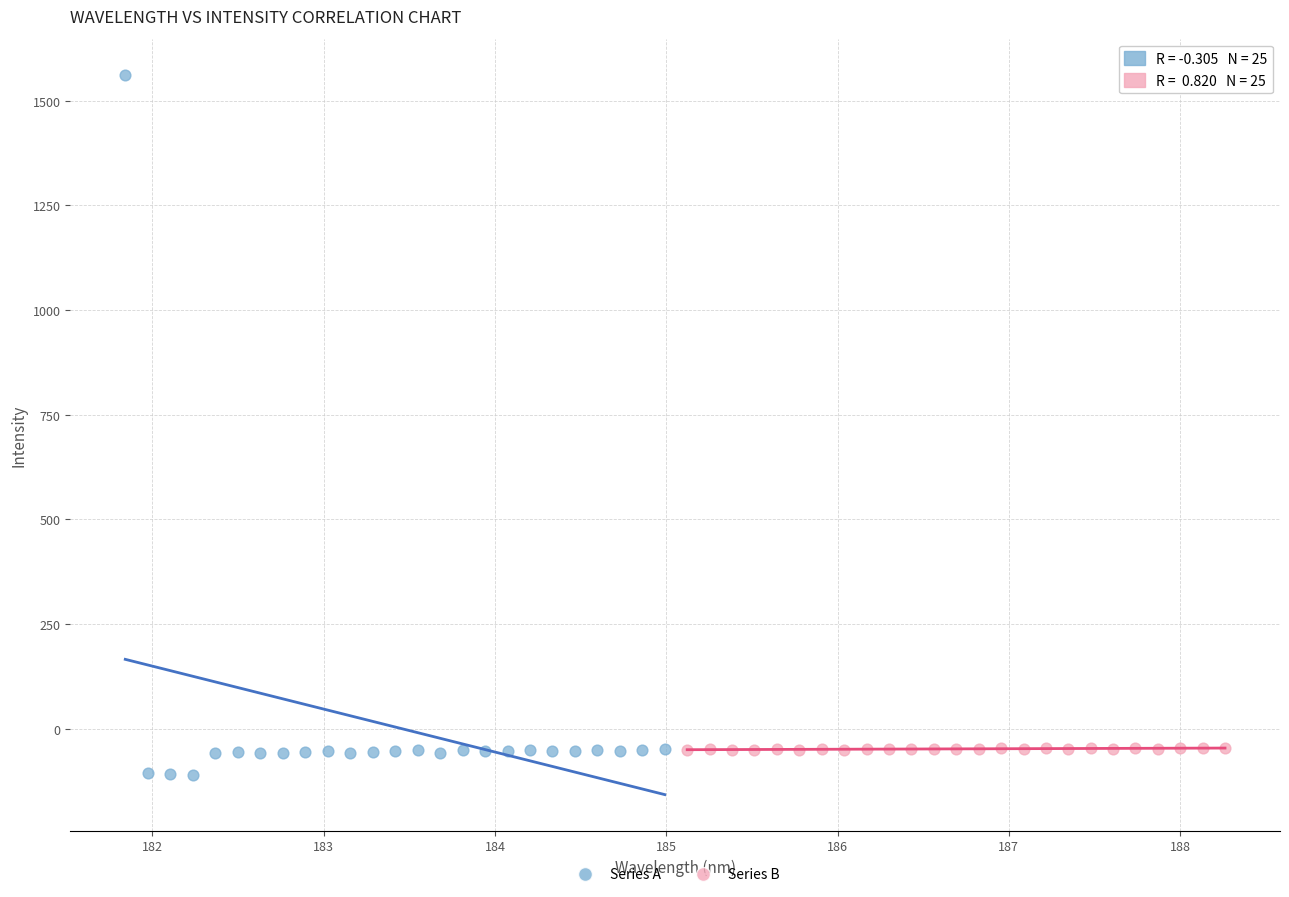

Which series reaches the maximum Y coordinate?

Series A